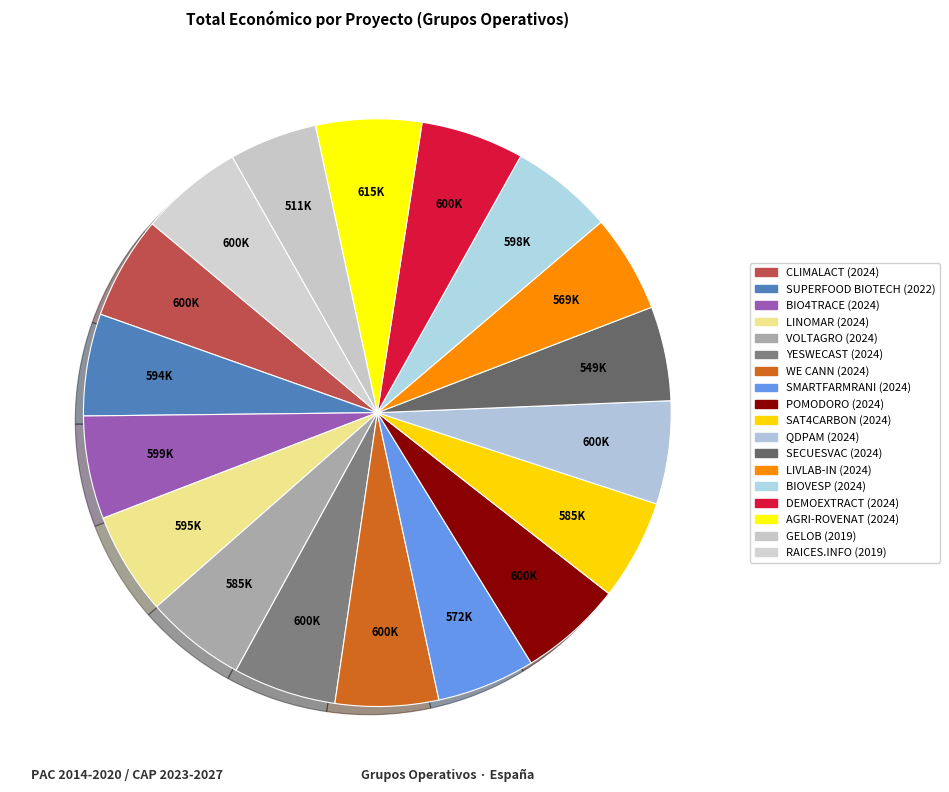

Is it true that LINOMAR (2024) is 6% of the pie?

True